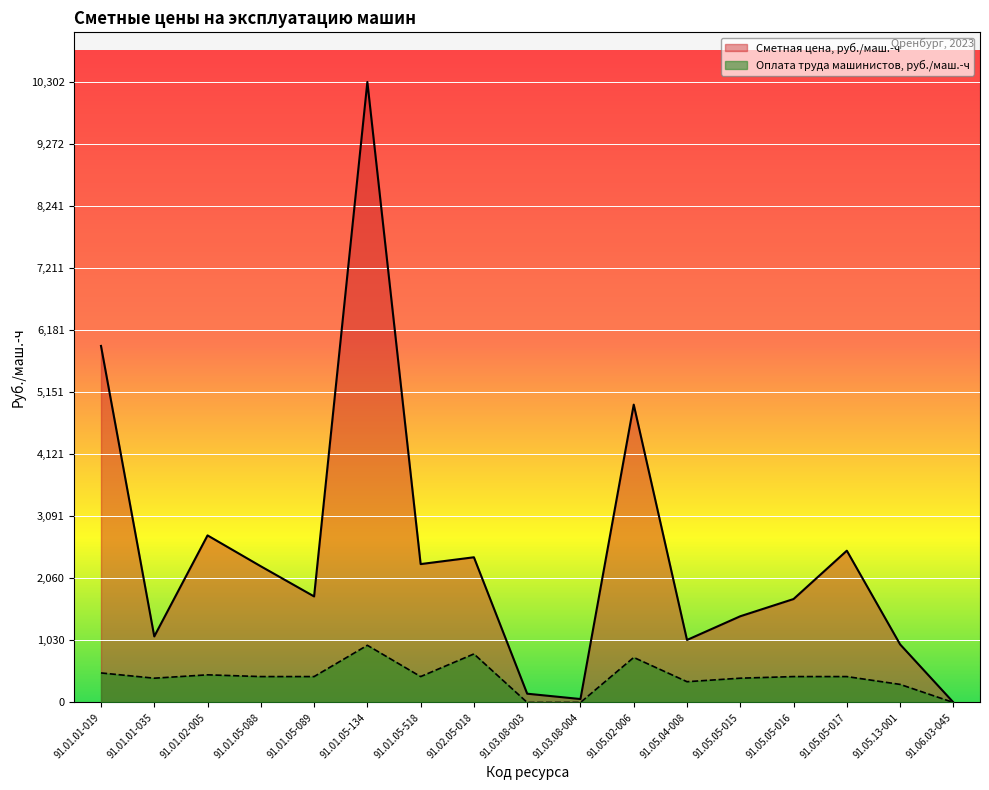

Reading right to left, what are all the values shown in this chart?

Сметная цена, руб./маш.-ч: 91.06.03-045=1.7	91.05.13-001=964.5	91.05.05-017=2519.9	91.05.05-016=1717.1	91.05.05-015=1431.3	91.05.04-008=1037.6	91.05.02-006=4944.9	91.03.08-004=56.9	91.03.08-003=145.5	91.02.05-018=2410.6	91.01.05-518=2297.4	91.01.05-134=10301.7	91.01.05-089=1760.6	91.01.05-088=2260.8	91.01.02-005=2773.7	91.01.01-035=1096.5	91.01.01-019=5919.4
Оплата труда машинистов, руб./маш.-ч: 91.06.03-045=0.0	91.05.13-001=300.0	91.05.05-017=429.8	91.05.05-016=429.8	91.05.05-015=402.9	91.05.04-008=344.7	91.05.02-006=747.7	91.03.08-004=0.0	91.03.08-003=0.0	91.02.05-018=805.9	91.01.05-518=429.8	91.01.05-134=949.1	91.01.05-089=429.8	91.01.05-088=429.8	91.01.02-005=458.9	91.01.01-035=402.9	91.01.01-019=490.2